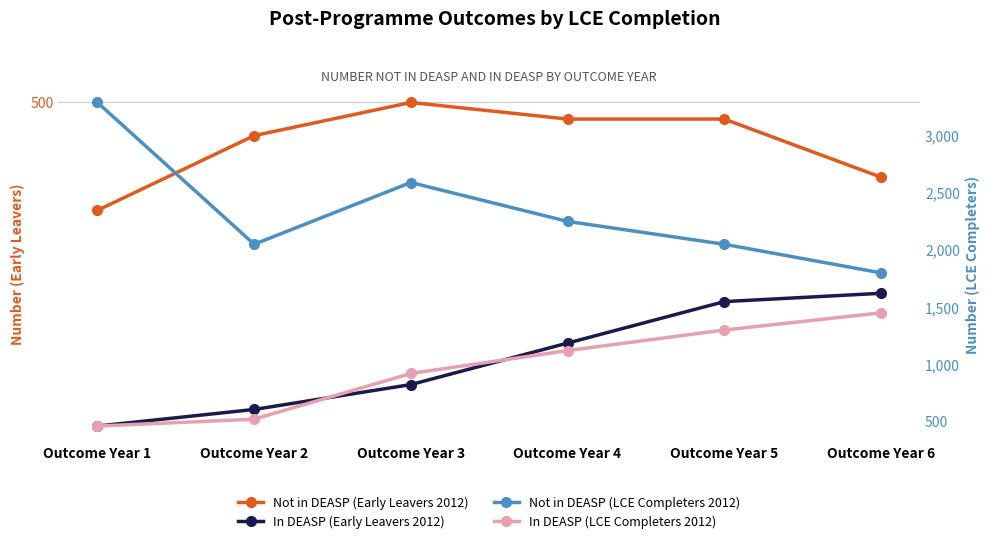

The value of In DEASP (LCE Completers 2012) at Outcome Year 1 is 124. True or false?

False